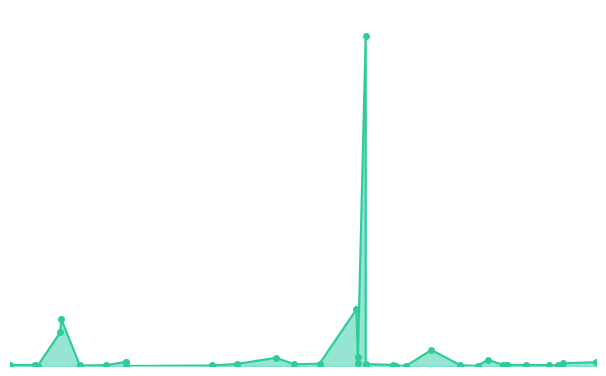

How many distinct data groups are displayed?

1